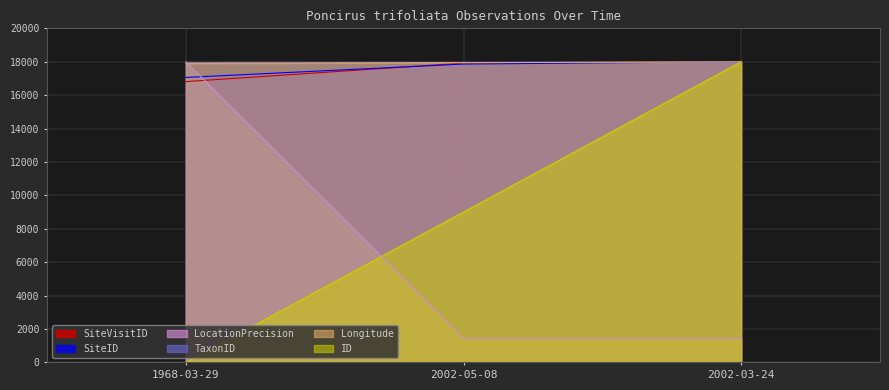

Where is SiteVisitID nearest to the value 17405?

2002-05-08